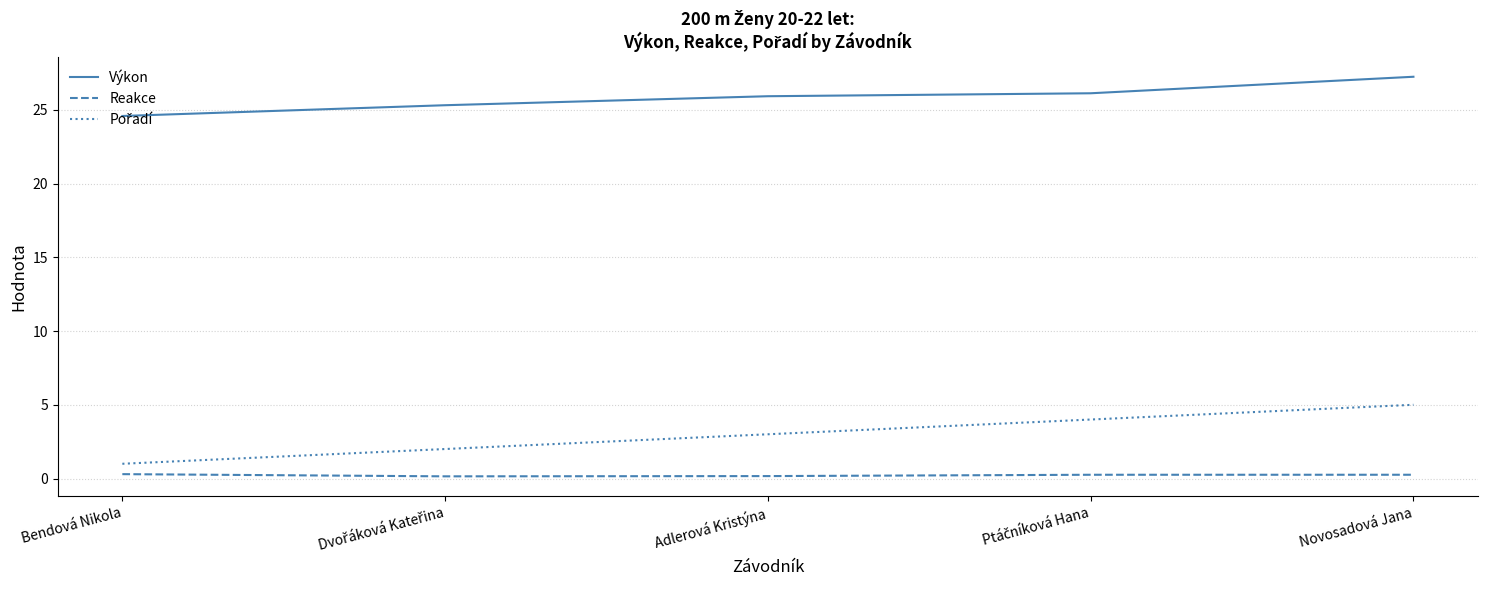

What position from the right is Novosadová Jana?

1